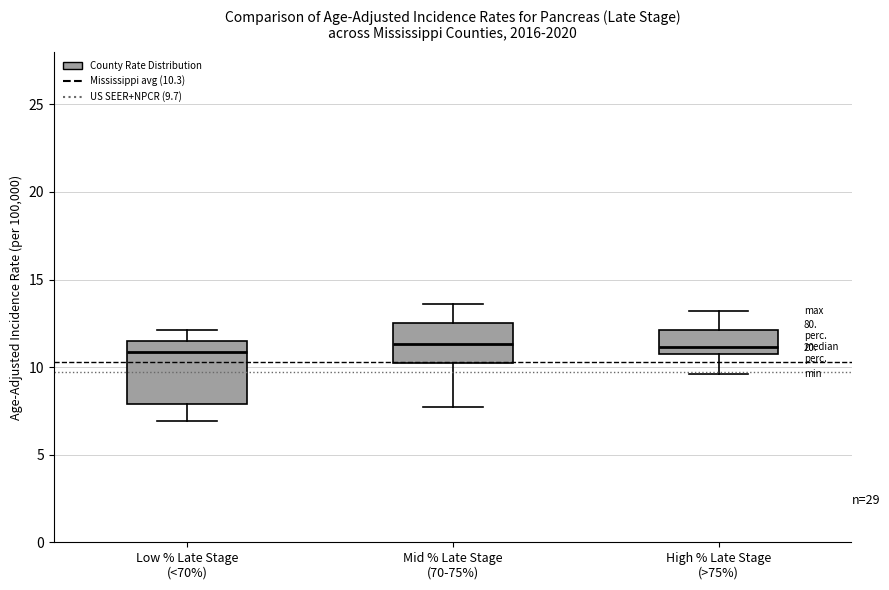

Where does the upper whisker of the box for High % Late Stage (>75%) end on the y-axis? The values are not printed on the chart, so give them approximately, as read against the axis.

13.0